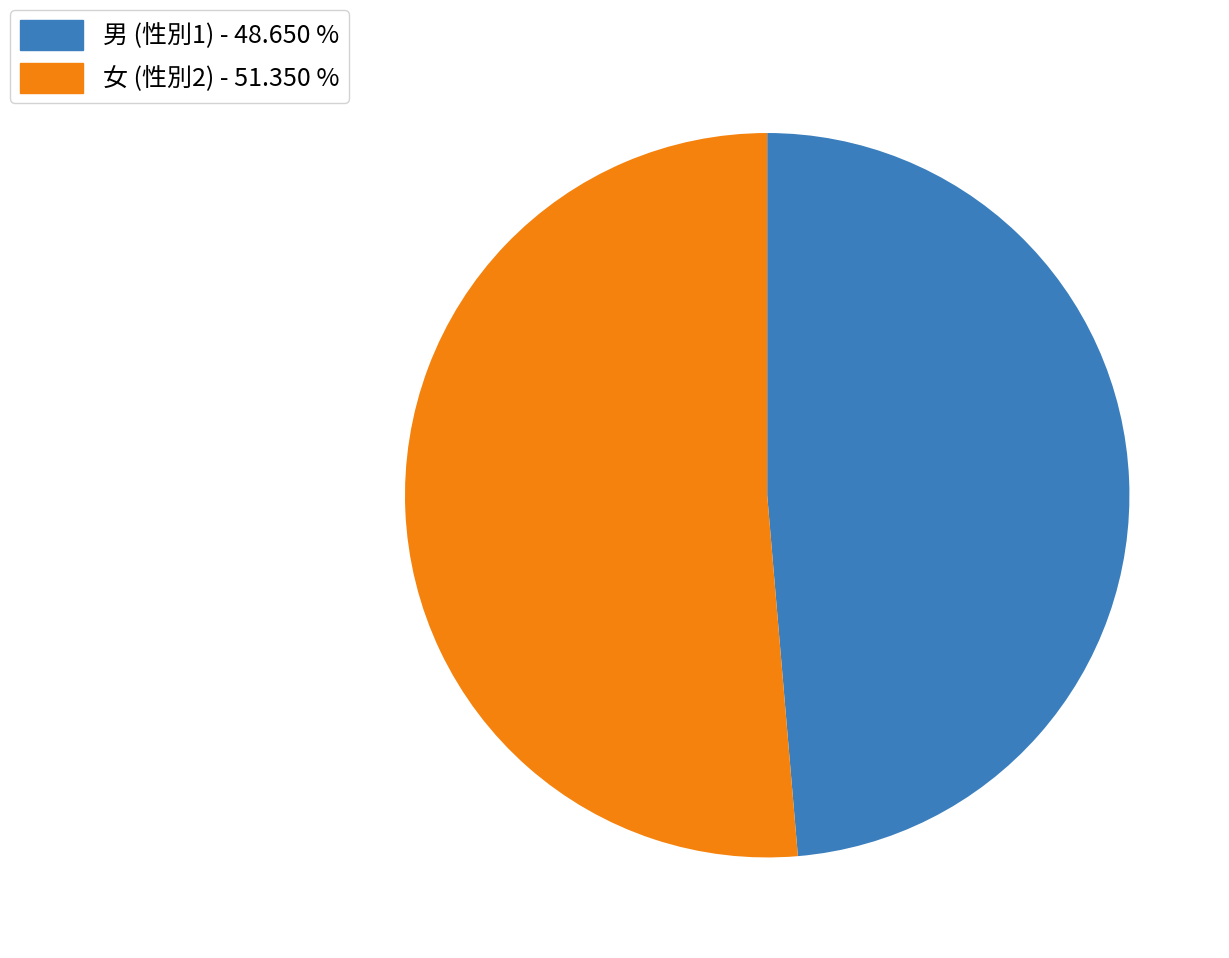

Which slice is the smallest?

男 (性別1) - 48.650 %